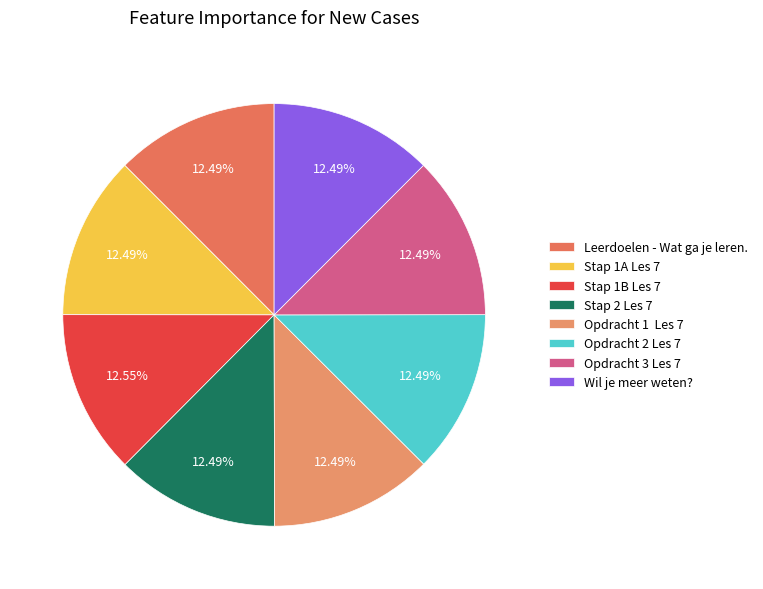

What is the smallest slice in the pie chart?

Leerdoelen - Wat ga je leren.